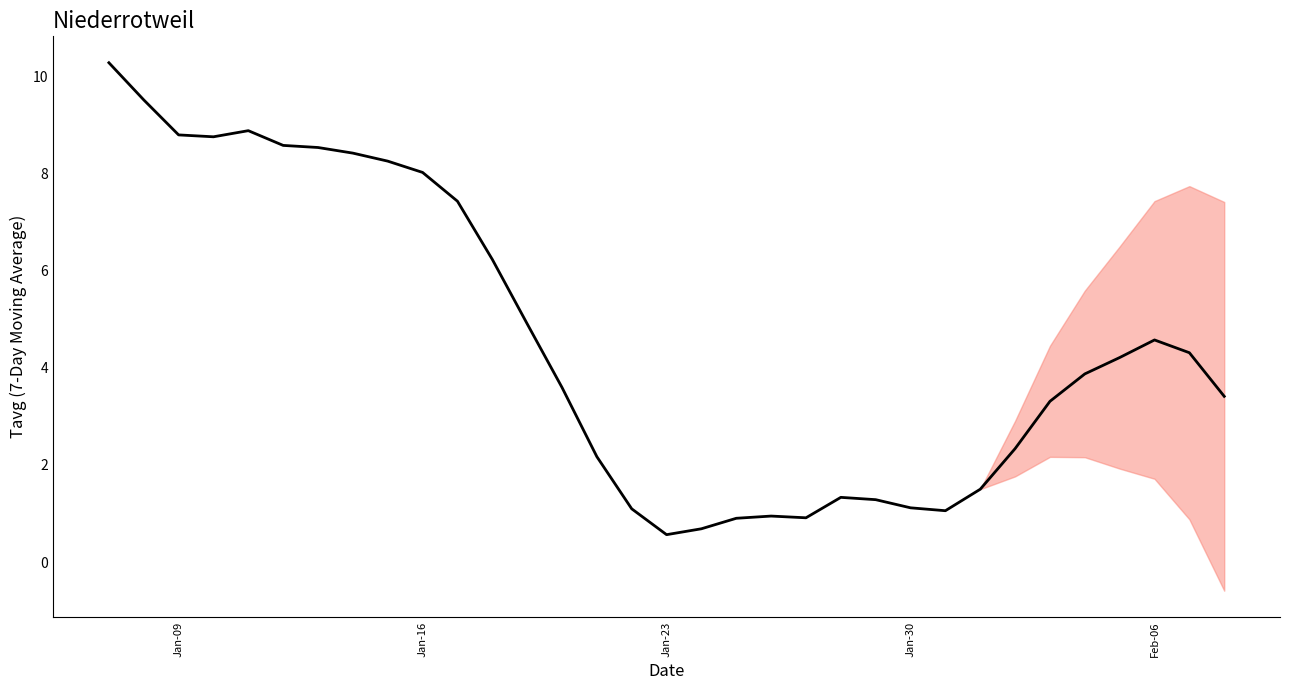

What is the value of the 13th point from the left?

4.9